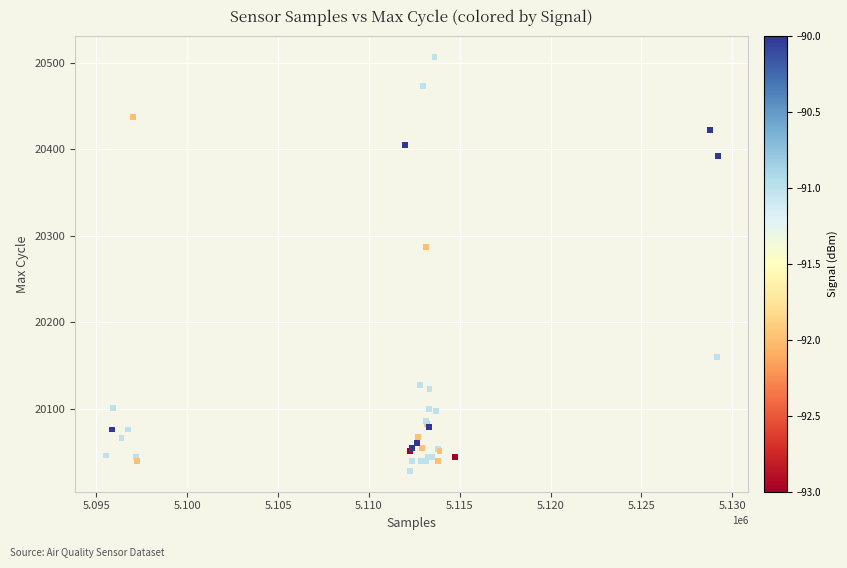

What Y value in the scatter plot is closest to 20267?

20287